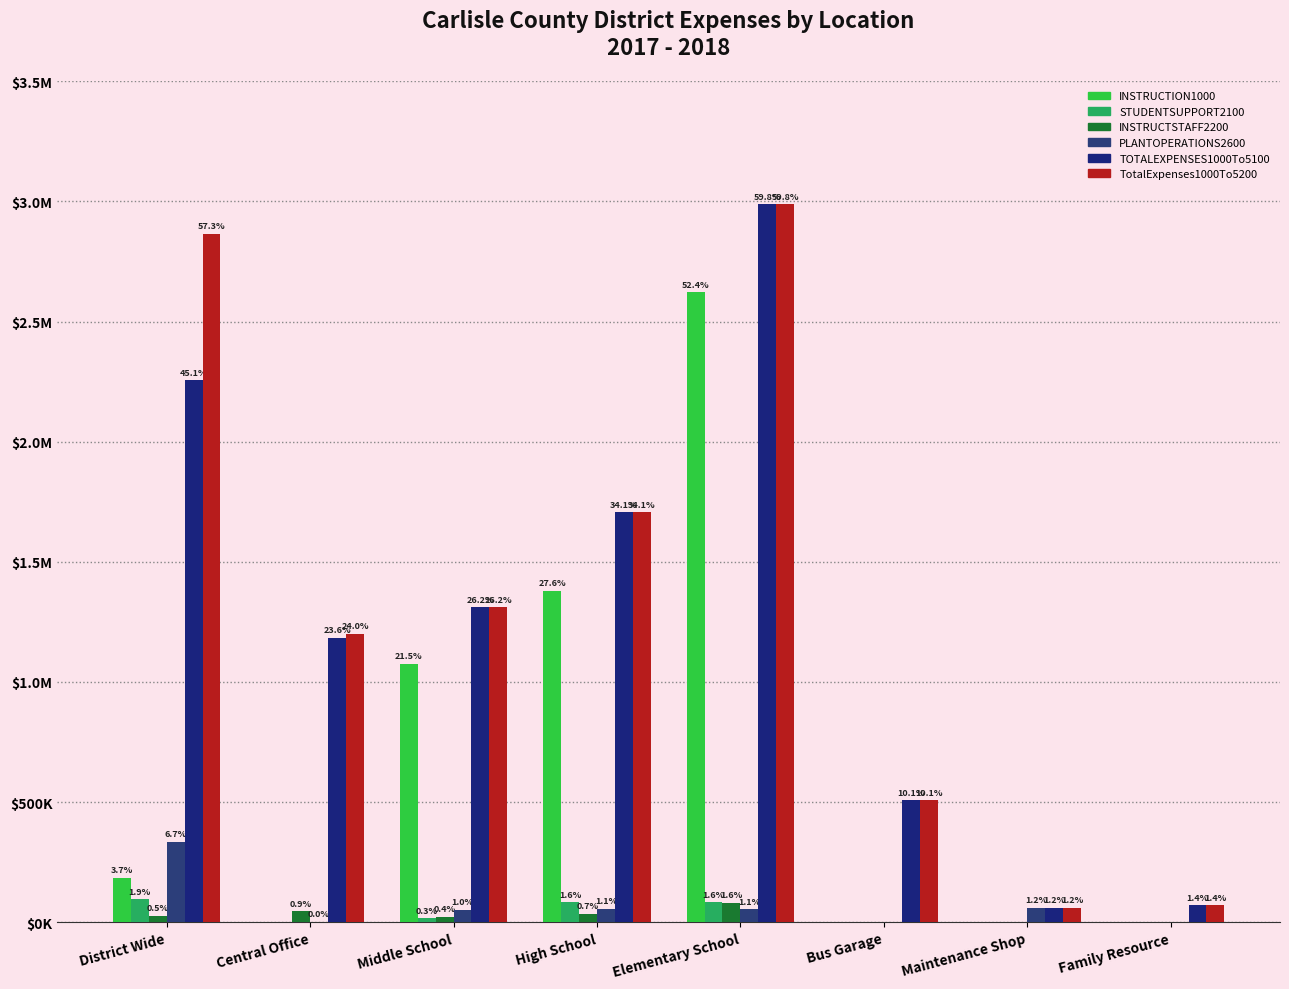

The value of INSTRUCTION1000 at Bus Garage is 0.0. True or false?

True